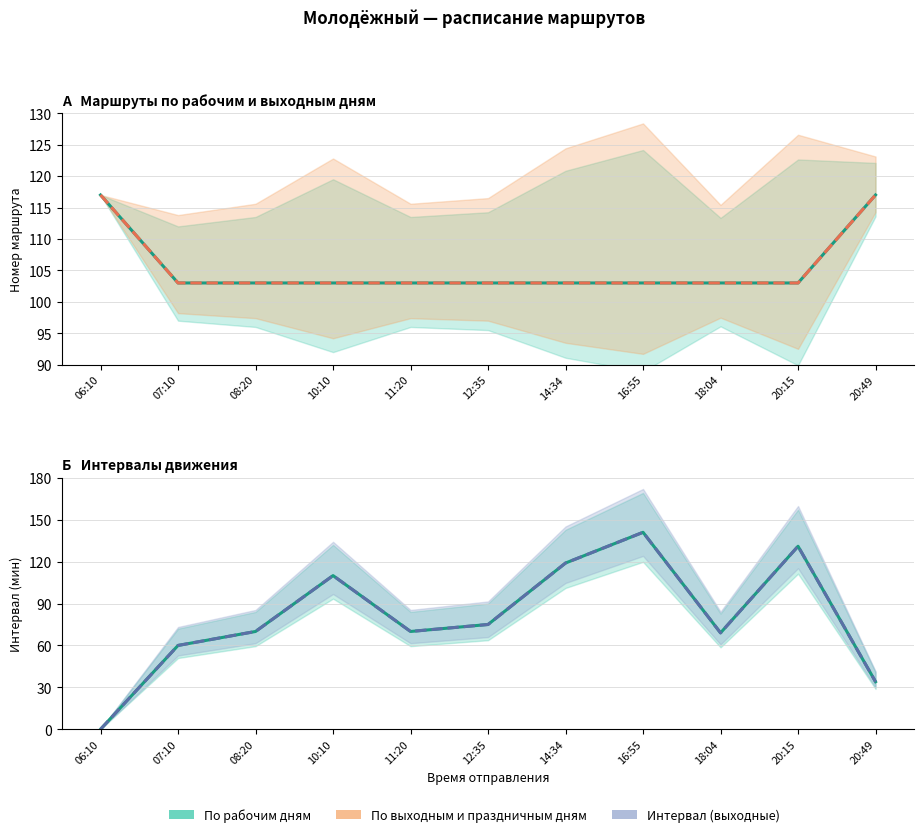

Is it true that Интервал — выходные дни equals 61 at 20:49?

False